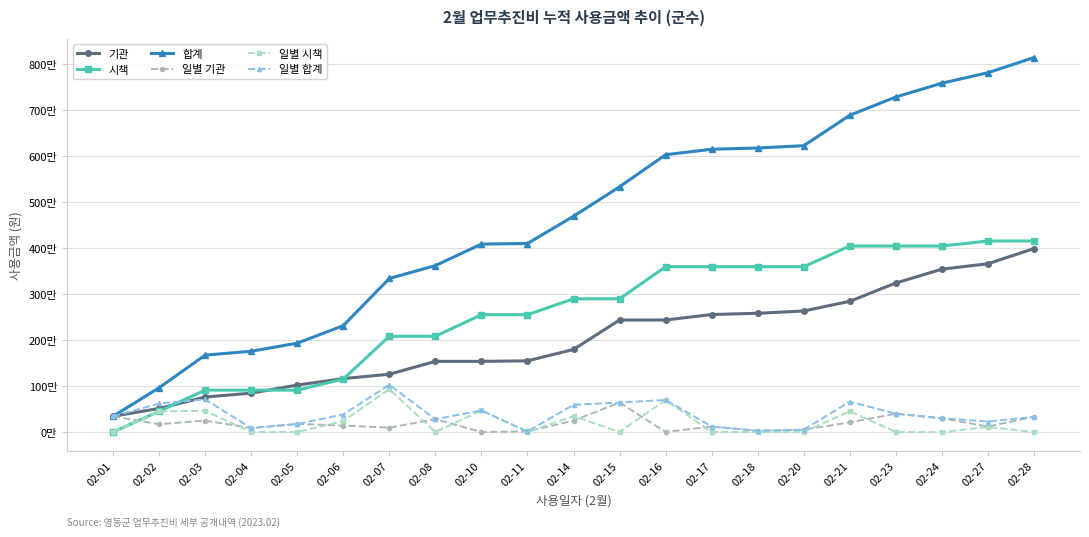

Which series has the largest total across all categories?

합계